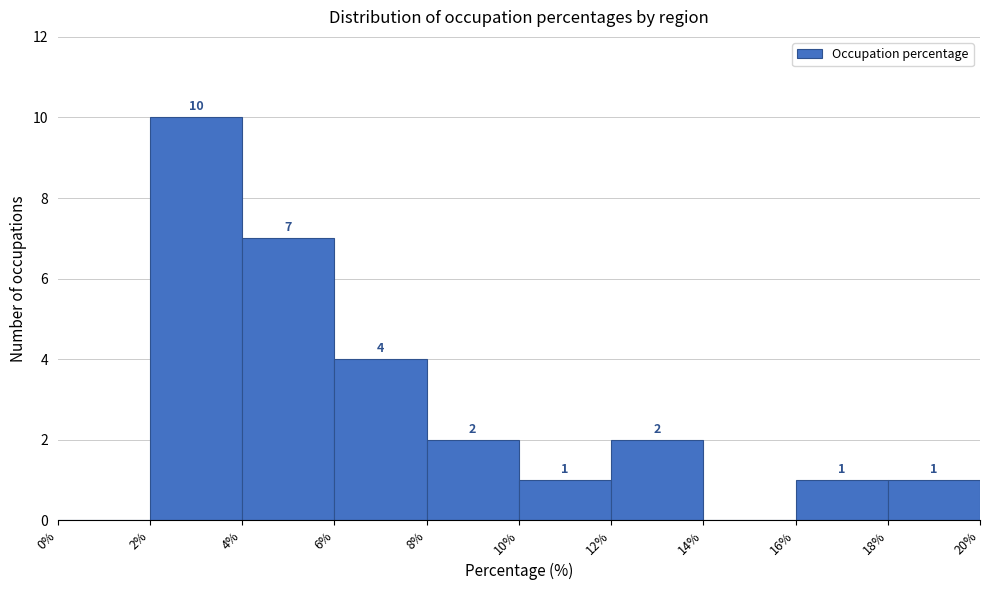

Which range on the x-axis has the tallest bar?

2% to 4%